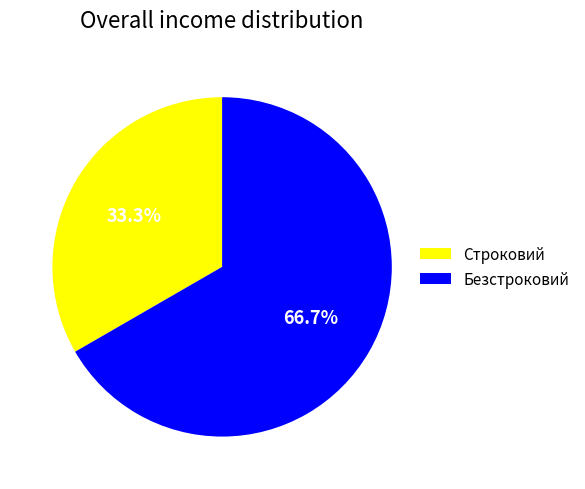

Is the sum of Строковий and Безстроковий greater than half?

Yes